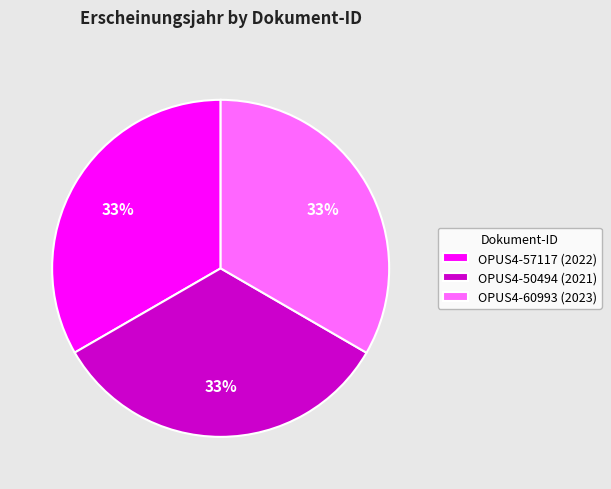

Combined, do OPUS4-57117 (2022) and OPUS4-60993 (2023) account for over 50%?

Yes